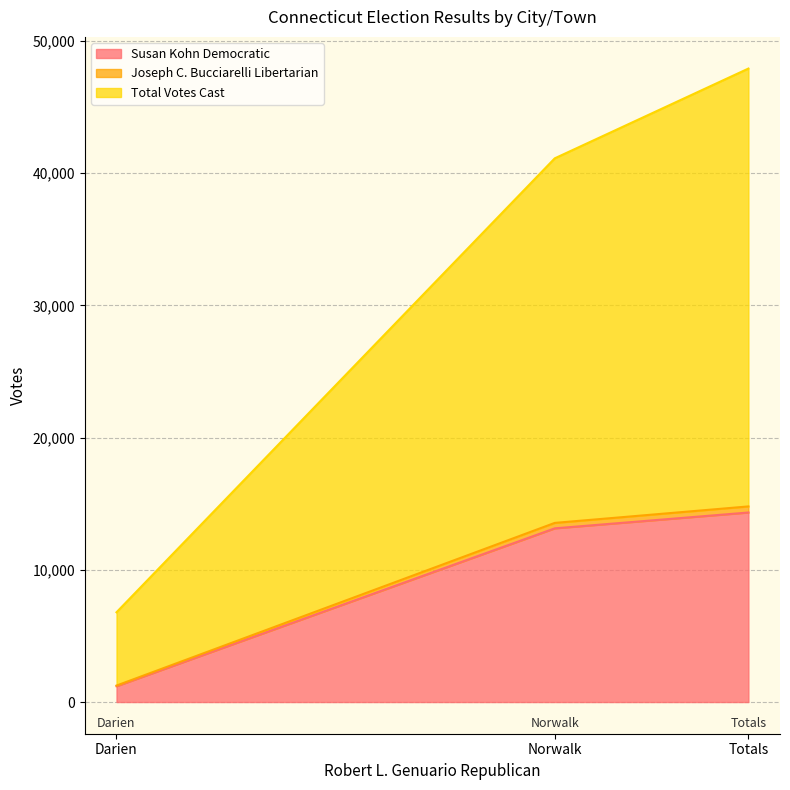

What is the value of the Total Votes Cast point at the 3rd from the left?

47917